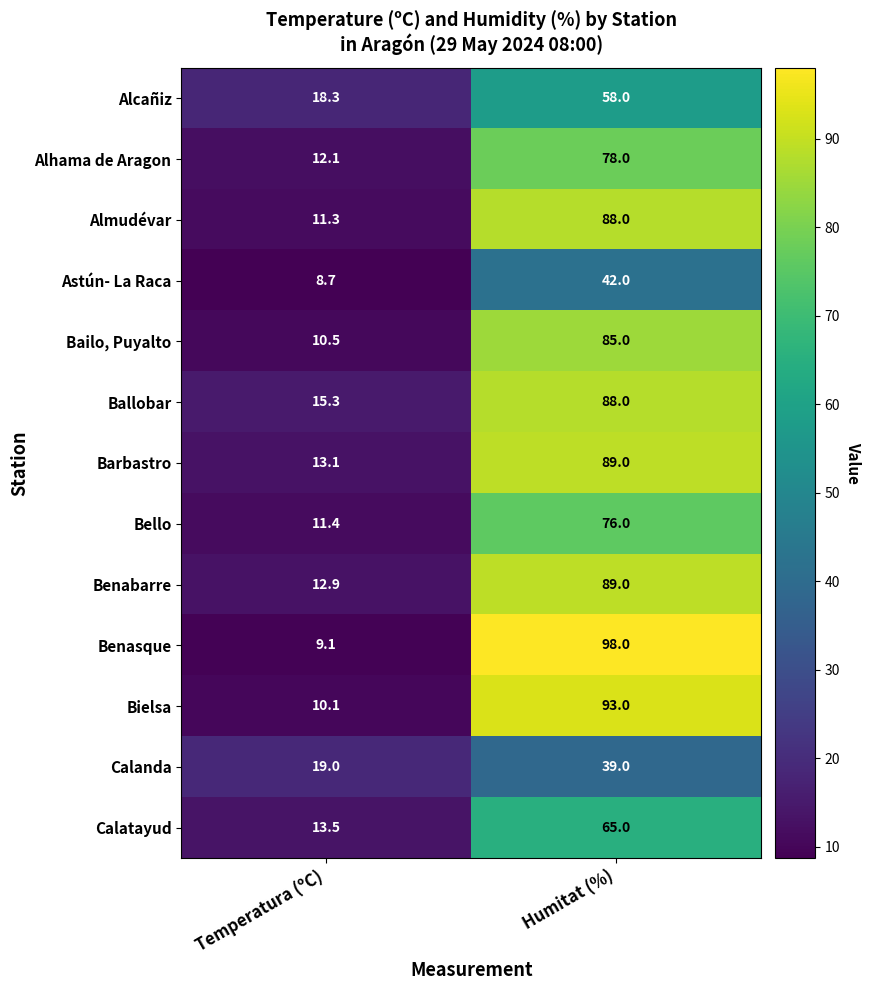

Reading right to left, what are all the values shown in this chart?

Alcañiz: 58.0	18.3
Alhama de Aragon: 78.0	12.1
Almudévar: 88.0	11.3
Astún- La Raca: 42.0	8.7
Bailo, Puyalto: 85.0	10.5
Ballobar: 88.0	15.3
Barbastro: 89.0	13.1
Bello: 76.0	11.4
Benabarre: 89.0	12.9
Benasque: 98.0	9.1
Bielsa: 93.0	10.1
Calanda: 39.0	19.0
Calatayud: 65.0	13.5